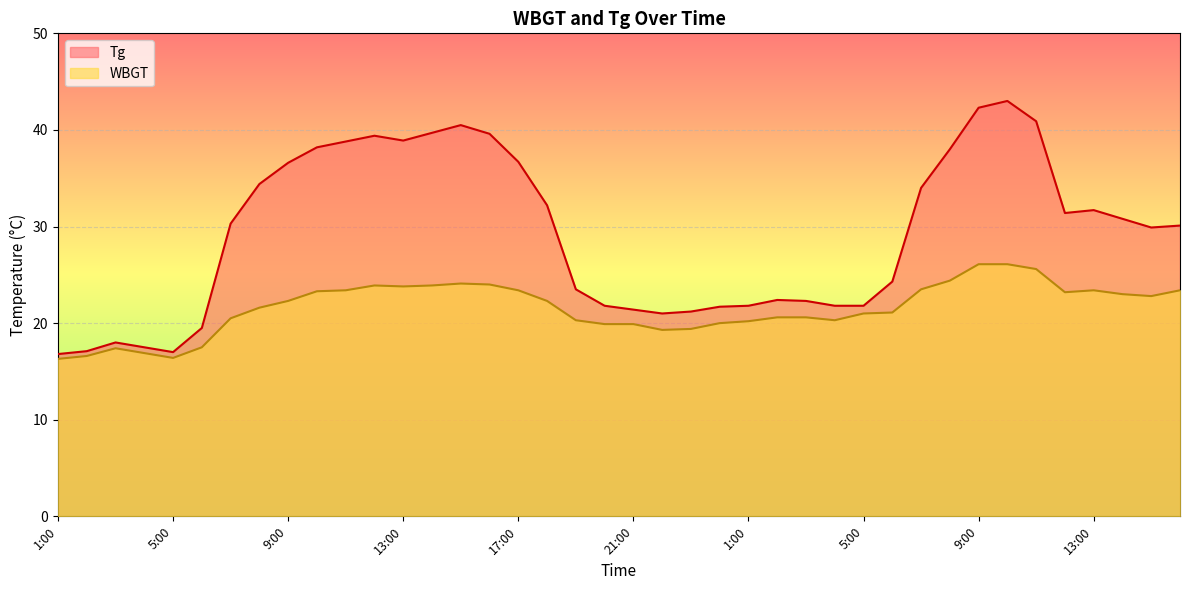

How many distinct data groups are displayed?

2